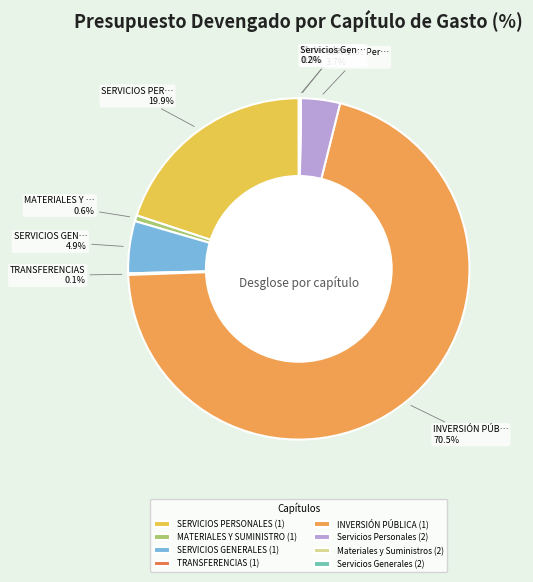

Which has a higher value, Servicios Personales (2) or SERVICIOS GENERALES (1)?

SERVICIOS GENERALES (1)